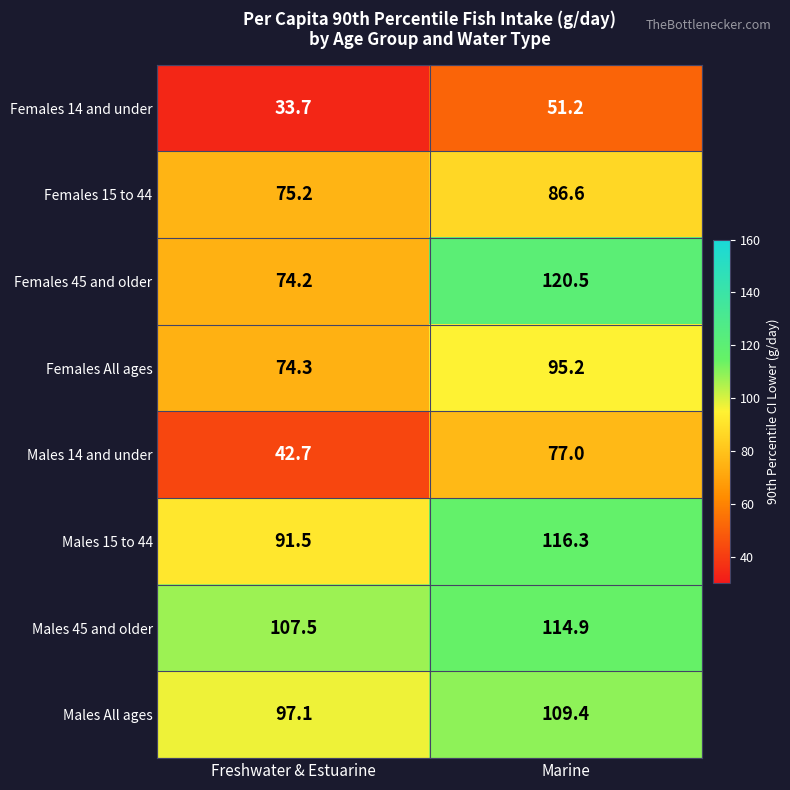

Reading left to right, what are all the values shown in this chart?

Females 14 and under: Freshwater & Estuarine=33.7	Marine=51.2
Females 15 to 44: Freshwater & Estuarine=75.2	Marine=86.6
Females 45 and older: Freshwater & Estuarine=74.2	Marine=120.5
Females All ages: Freshwater & Estuarine=74.3	Marine=95.2
Males 14 and under: Freshwater & Estuarine=42.7	Marine=77.0
Males 15 to 44: Freshwater & Estuarine=91.5	Marine=116.3
Males 45 and older: Freshwater & Estuarine=107.5	Marine=114.9
Males All ages: Freshwater & Estuarine=97.1	Marine=109.4